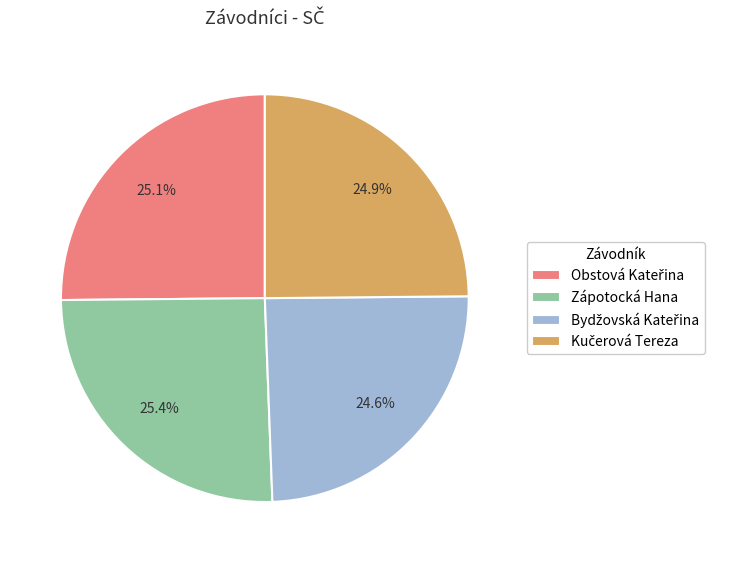

Does Zápotocká Hana represent more than half of the total?

No